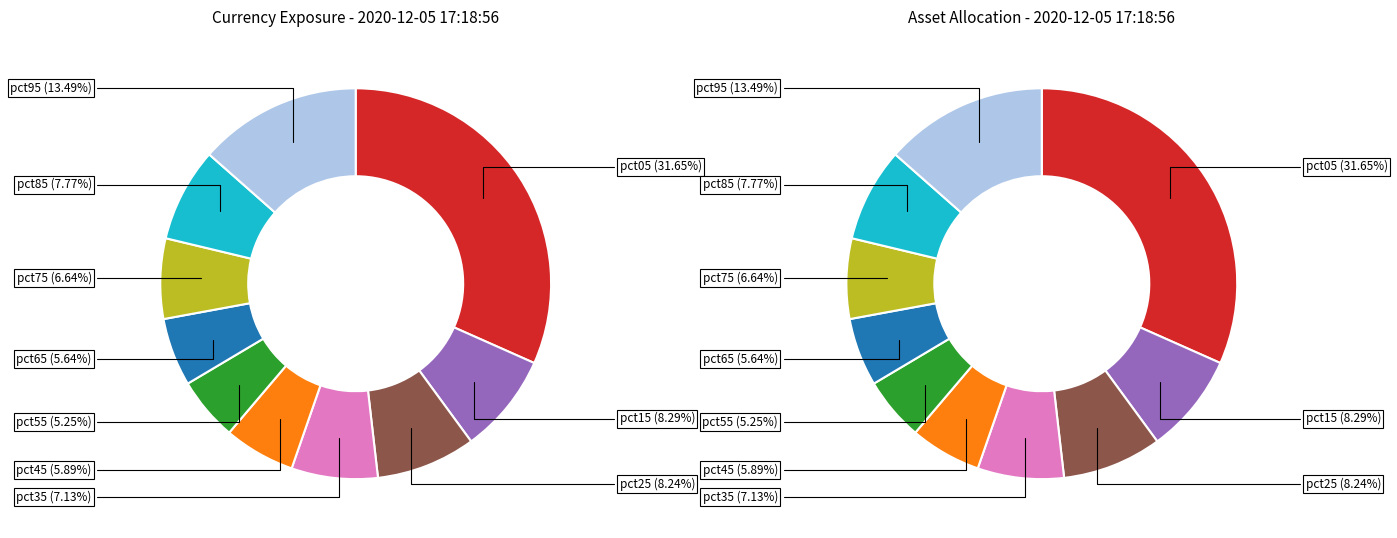

Which slice is the smallest?

pct55